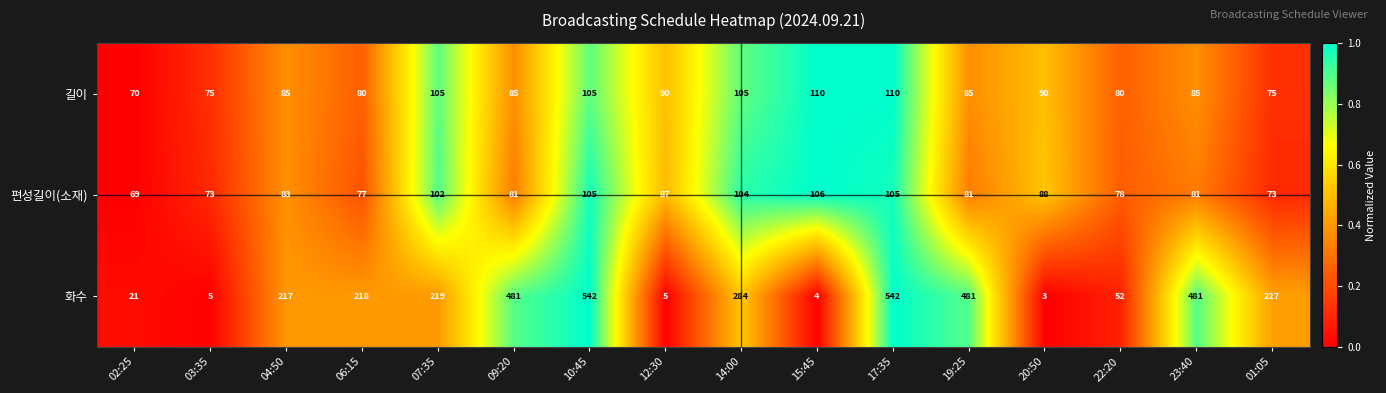

What is the spread (max minus min) of values at 15:45?

106